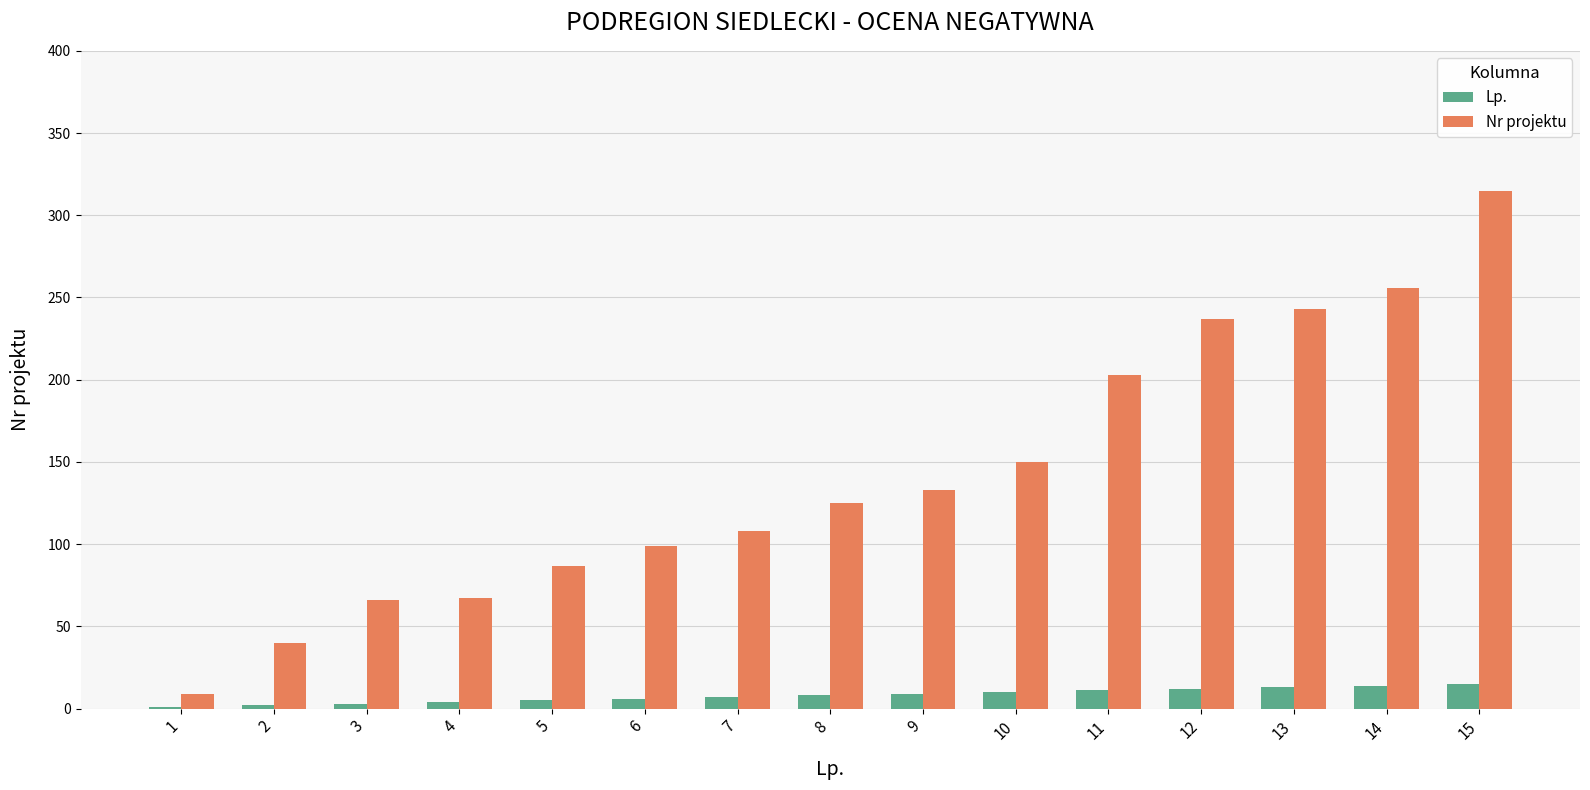

What are all the series names shown in the legend?

Lp., Nr projektu